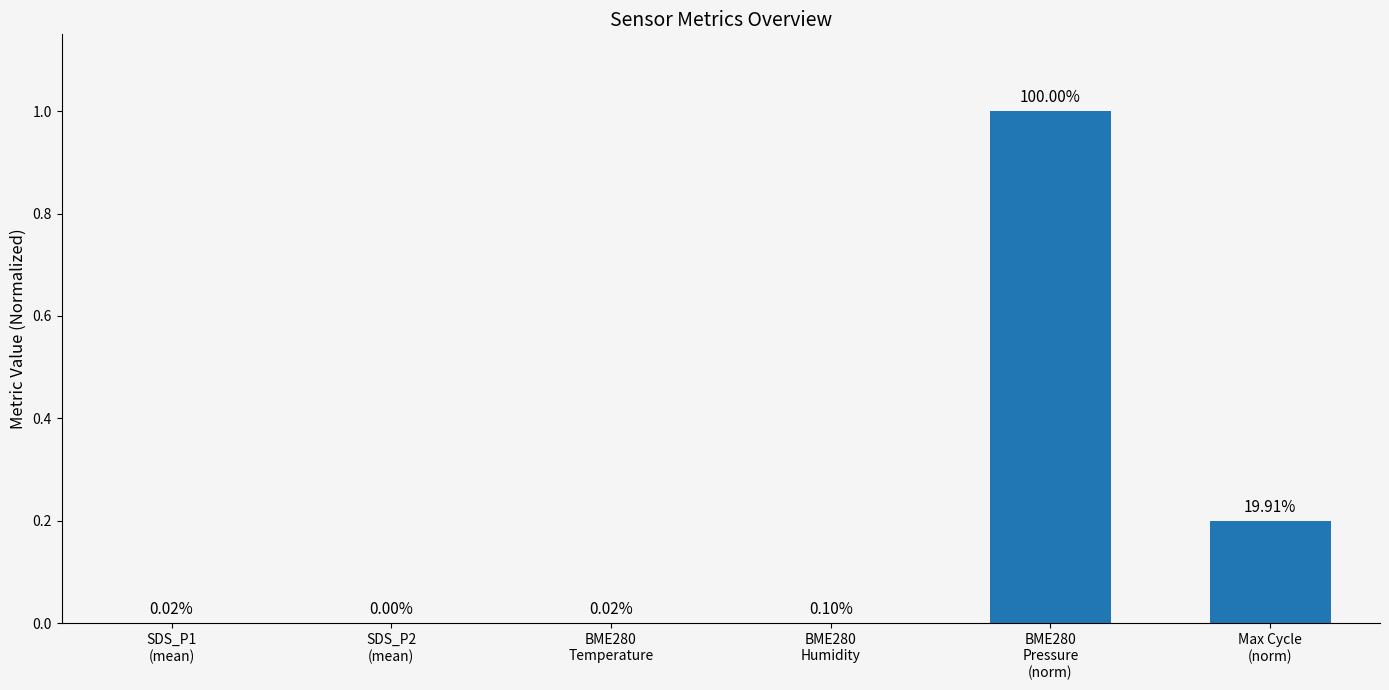

What is the sum of all values?

1.2